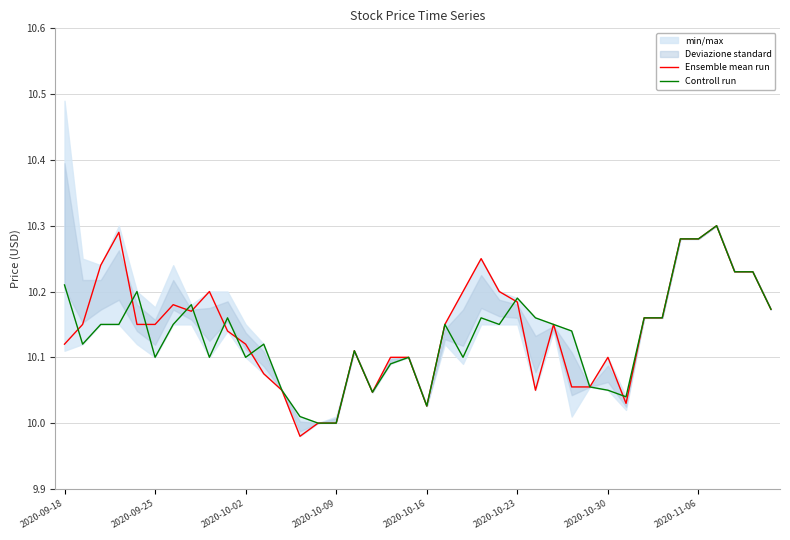

Reading right to left, list all the values displayed in this chart.

Ensemble mean run: 10.2	10.2	10.2	10.3	10.3	10.3	10.2	10.2	10.0	10.1	10.1	10.1	10.1	10.1	10.2	10.2	10.2	10.2	10.1	10.0	10.1	10.1	10.0	10.1	10.0	10.0	10.0	10.1	10.1	10.1	10.1	10.2	10.2	10.2	10.1	10.1	10.3	10.2	10.1	10.1
Controll run: 10.2	10.2	10.2	10.3	10.3	10.3	10.2	10.2	10.0	10.1	10.1	10.1	10.1	10.2	10.2	10.1	10.2	10.1	10.1	10.0	10.1	10.1	10.0	10.1	10.0	10.0	10.0	10.1	10.1	10.1	10.2	10.1	10.2	10.1	10.1	10.2	10.1	10.1	10.1	10.2